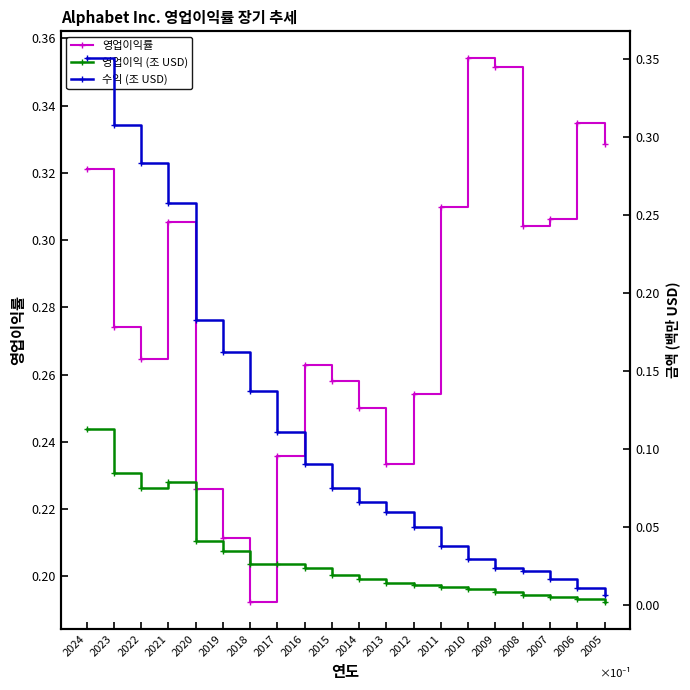

Count the 영업이익률 values in the range 0 to 1.

20